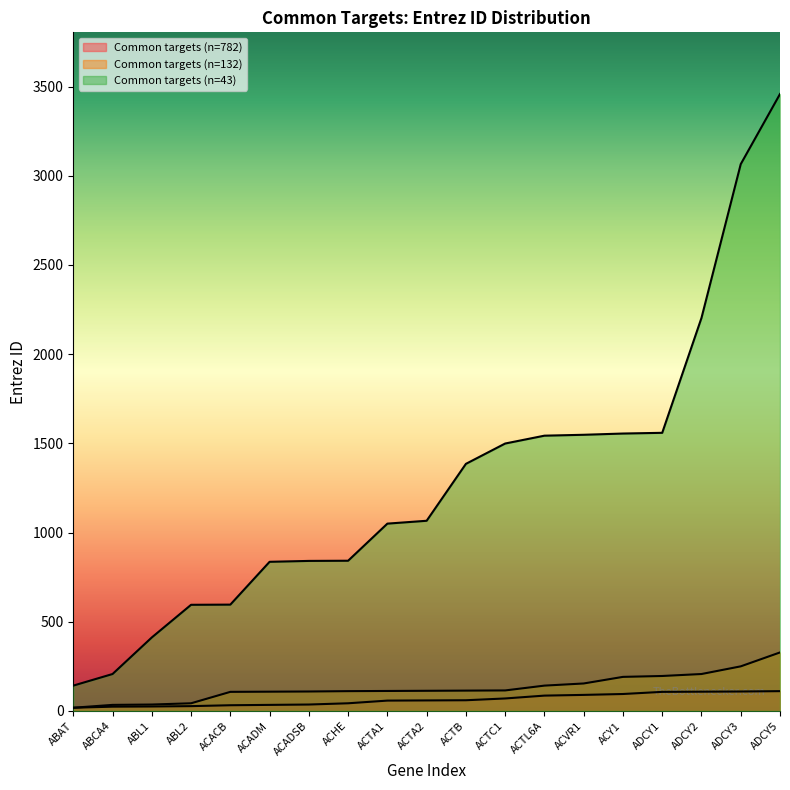

What is the average value of the Common targets (n=782) series?

63